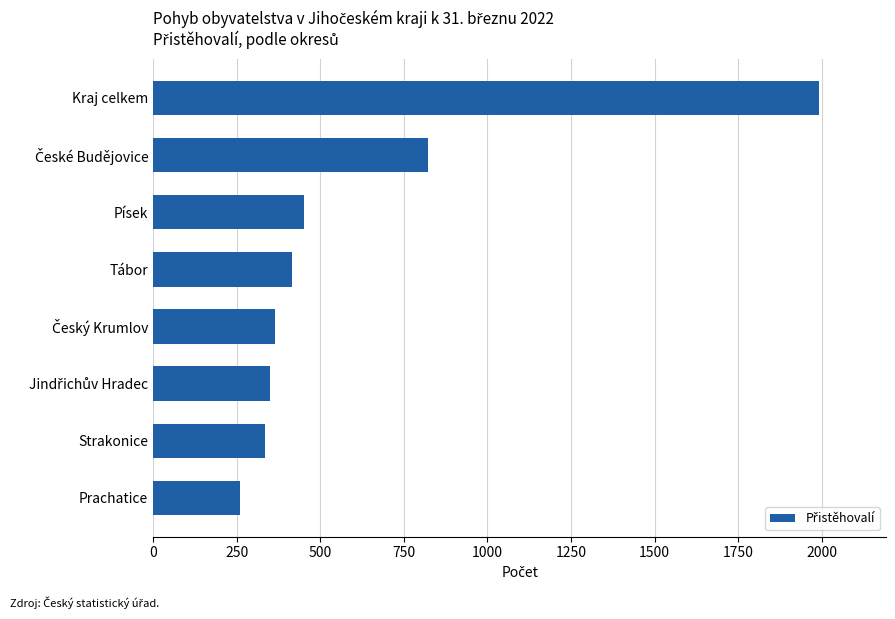

What is the ratio of the value at Prachatice to the value at Písek?

0.6